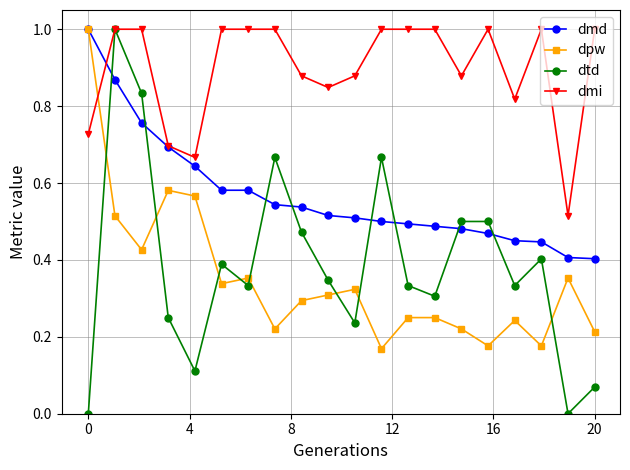

Which series has the widest spread of values?

dtd